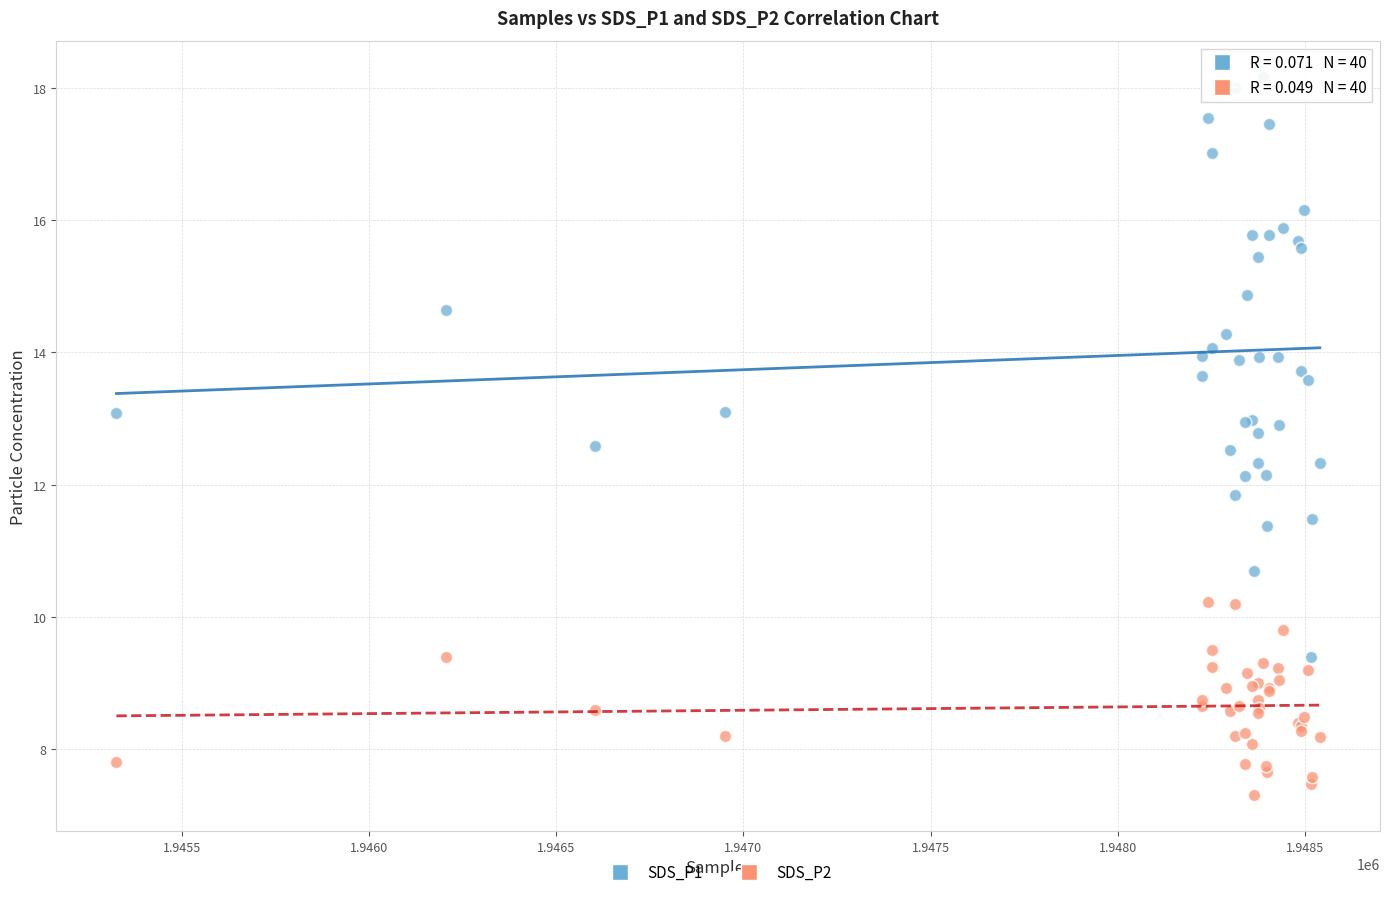

What are all the series names shown in the legend?

SDS_P1, SDS_P2